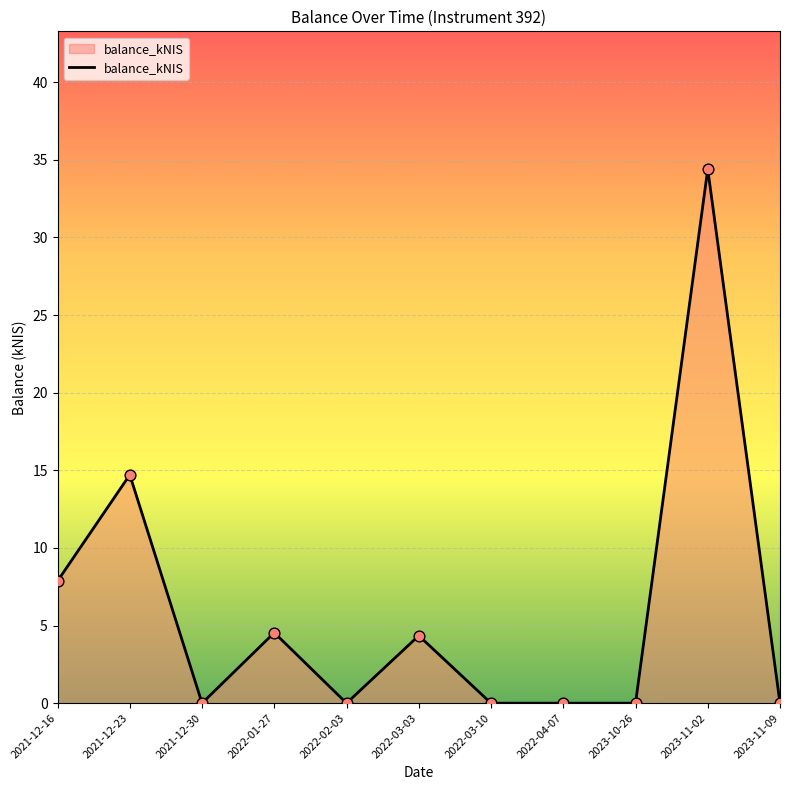

What is the change in value from 2021-12-16 to 2022-03-03?

-3.5